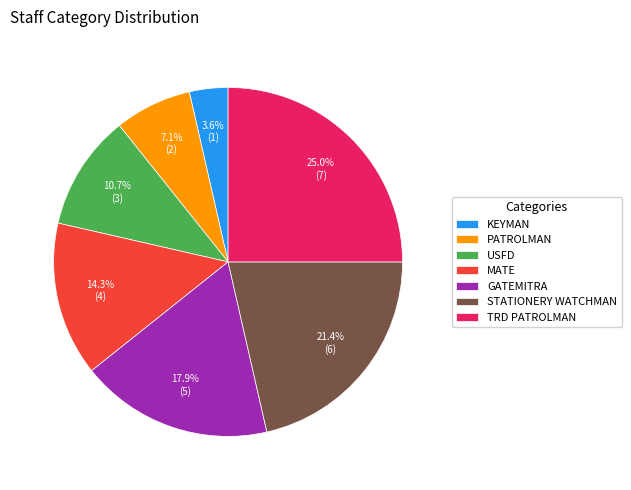

Which has a higher value, TRD PATROLMAN or MATE?

TRD PATROLMAN